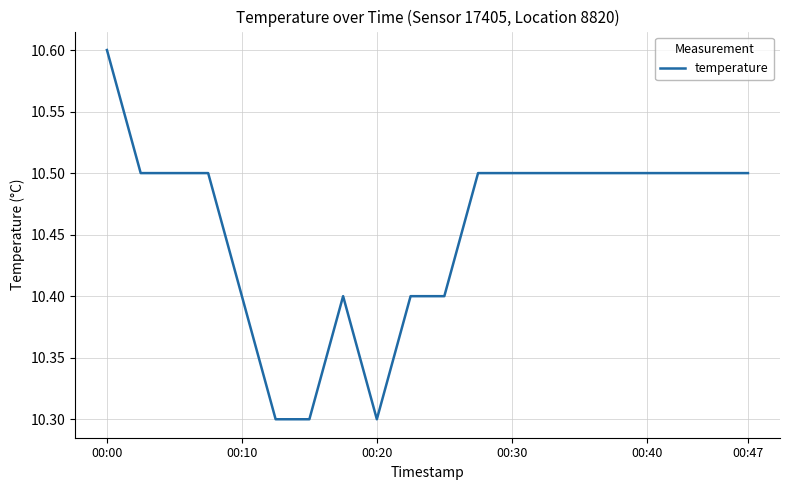

What is the minimum value shown in the chart?

10.3